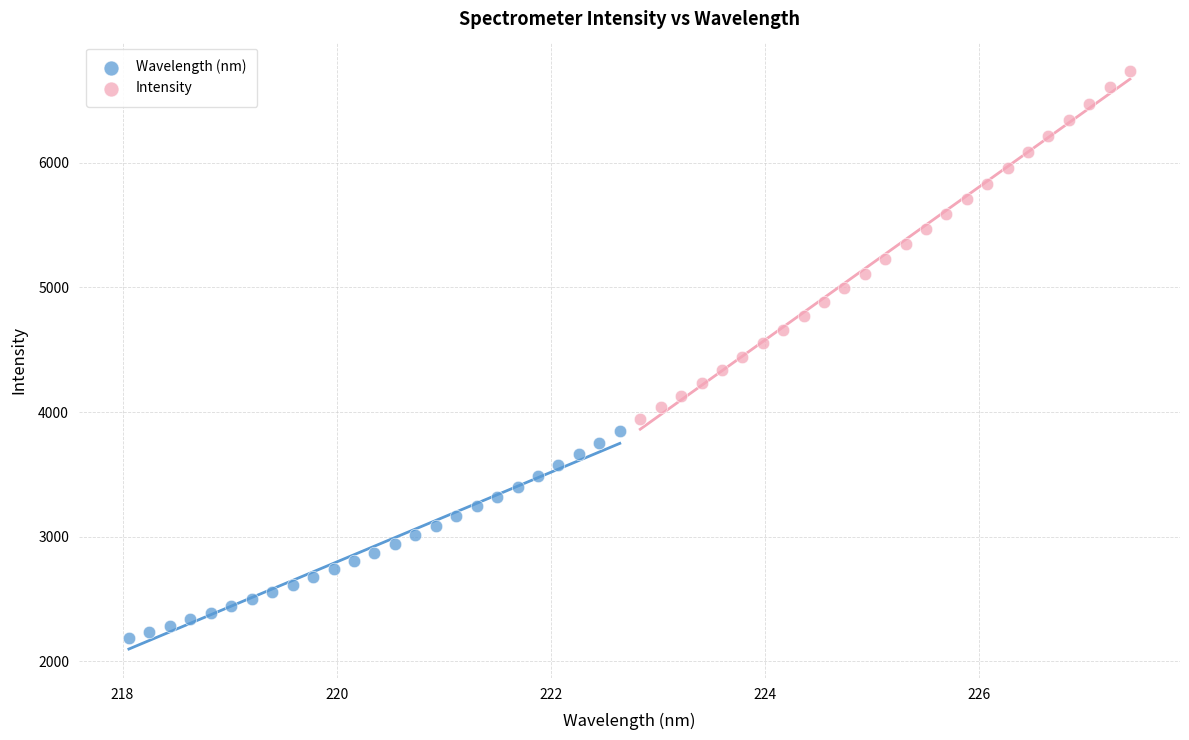

Which series reaches the maximum Y coordinate?

Intensity